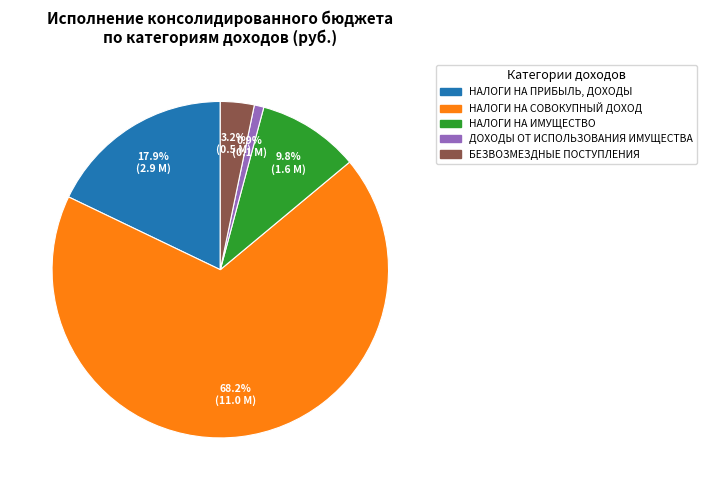

Does НАЛОГИ НА СОВОКУПНЫЙ ДОХОД represent more than half of the total?

Yes